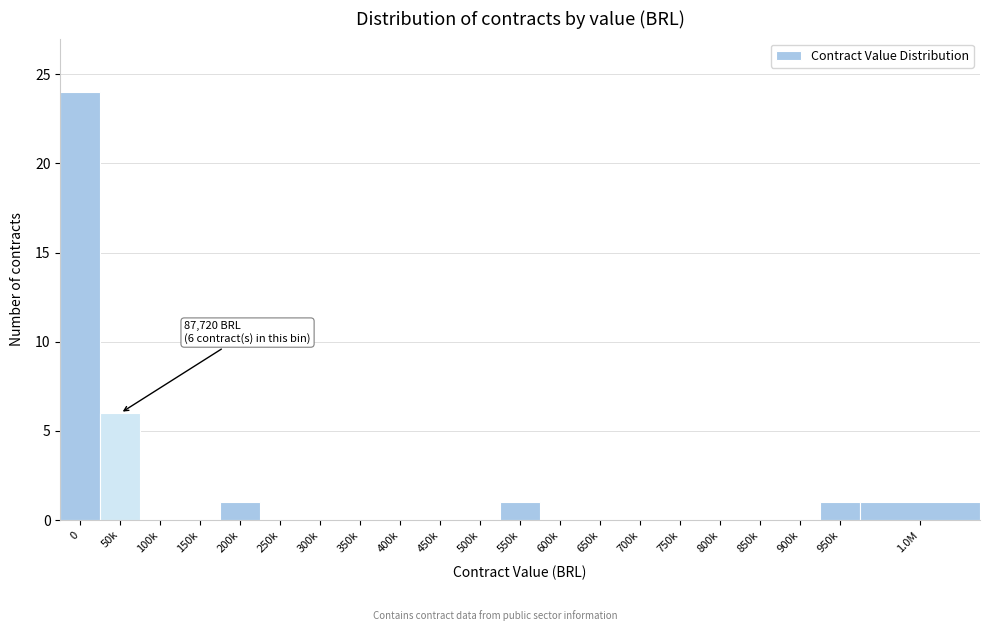

Reading left to right, transcribe all the data shown in this chart.

0=24	50k=6	100k=0	150k=0	200k=1	250k=0	300k=0	350k=0	400k=0	450k=0	500k=0	550k=1	600k=0	650k=0	700k=0	750k=0	800k=0	850k=0	900k=0	950k=1	1.0M=1